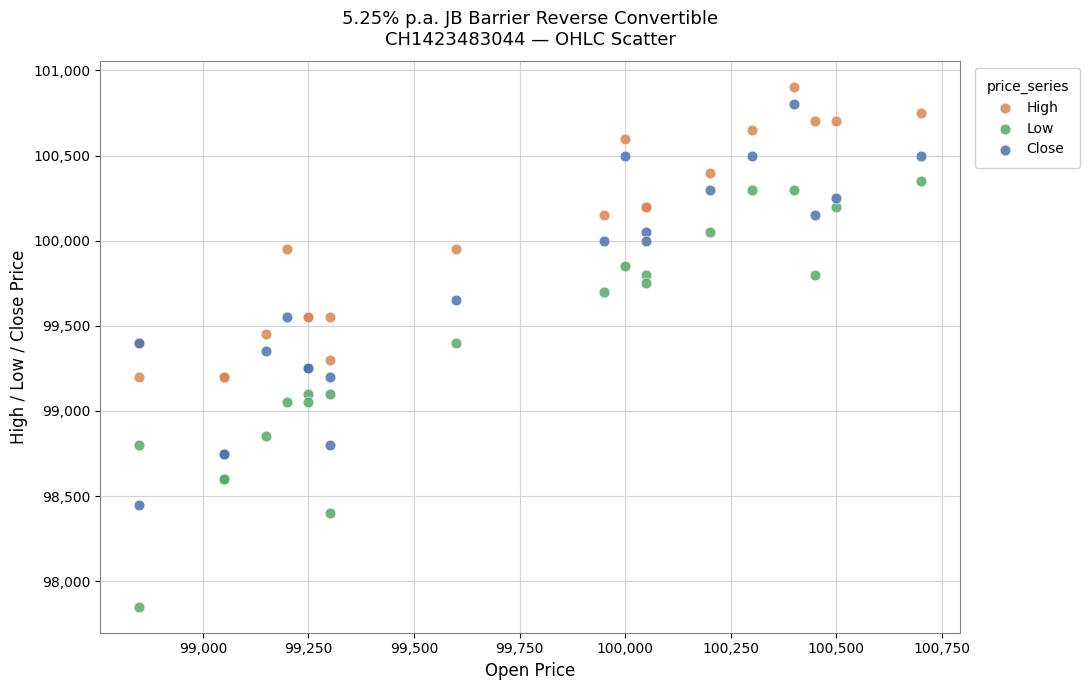

Which series has the largest Y range (max minus min)?

Low